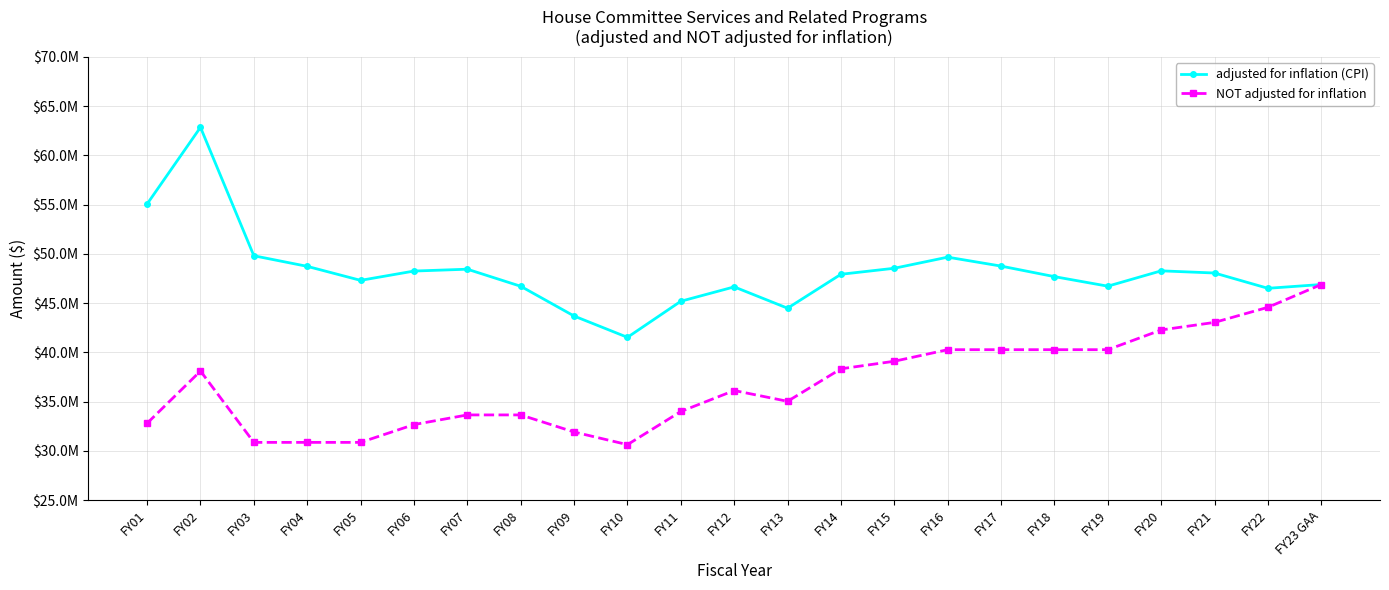

What position from the right is FY02?

22